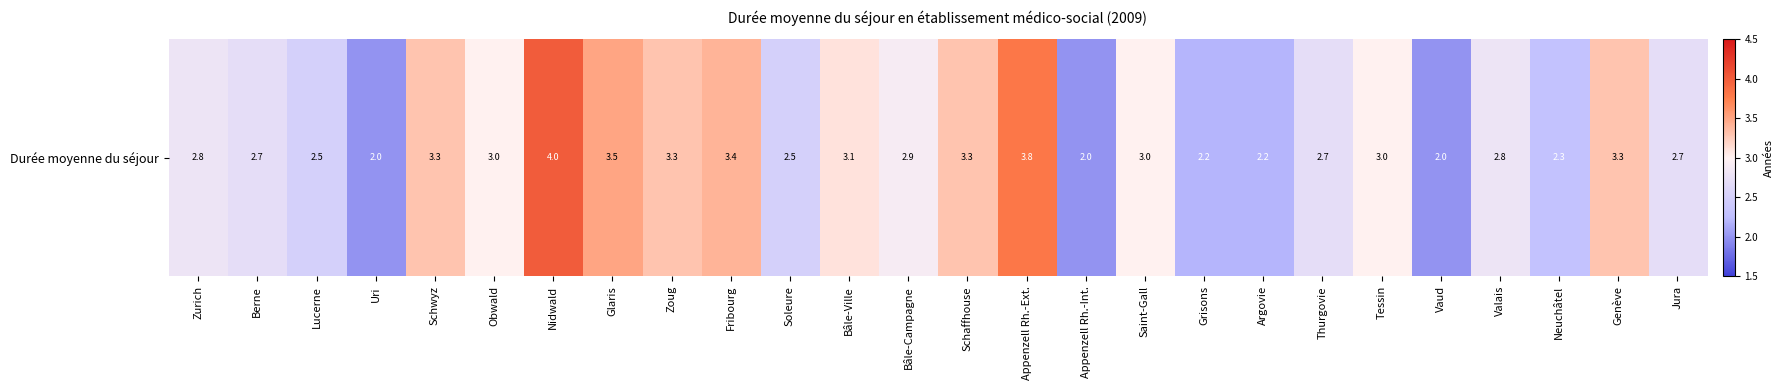

What is the difference between the values at Jura and Saint-Gall?

0.3